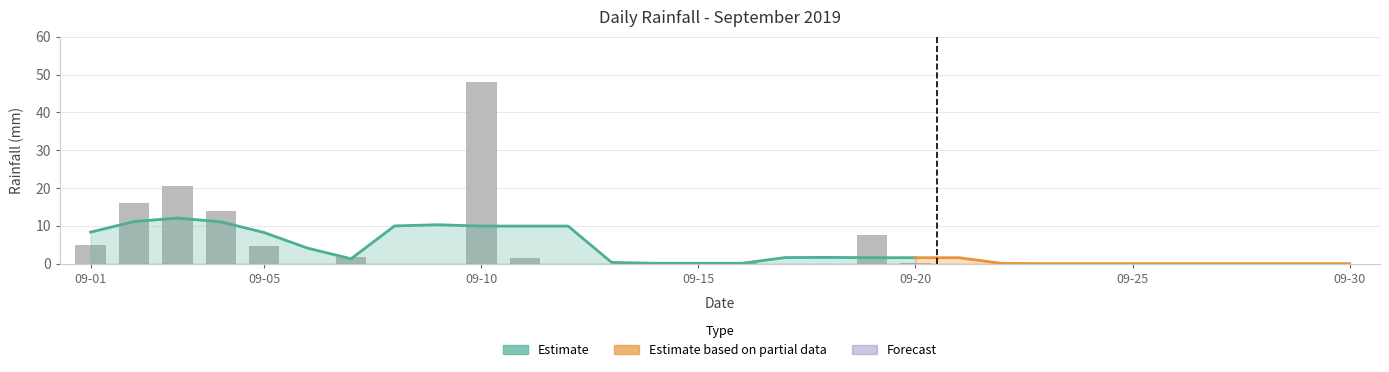

True or false: the data shows 0.0 at 2019-09-18.

True